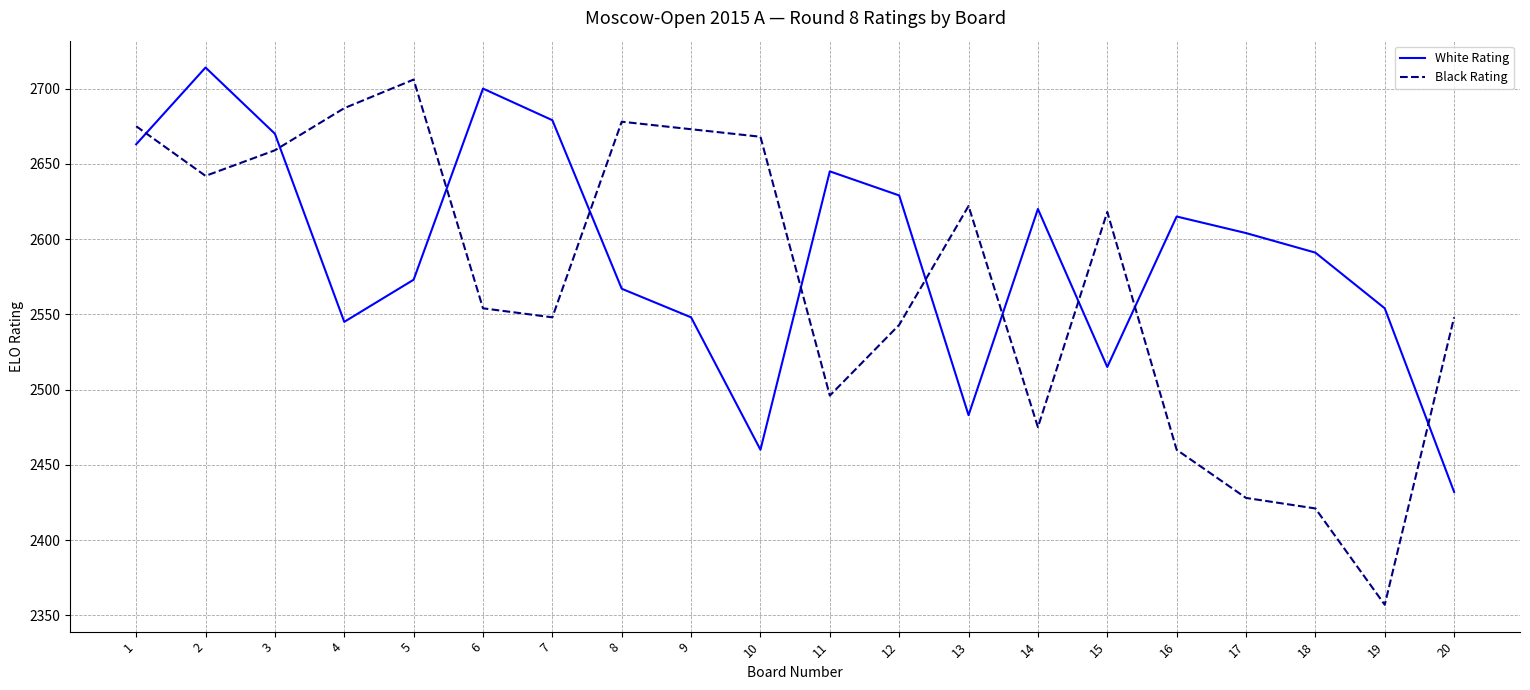

Where is the first local maximum for White Rating?

2